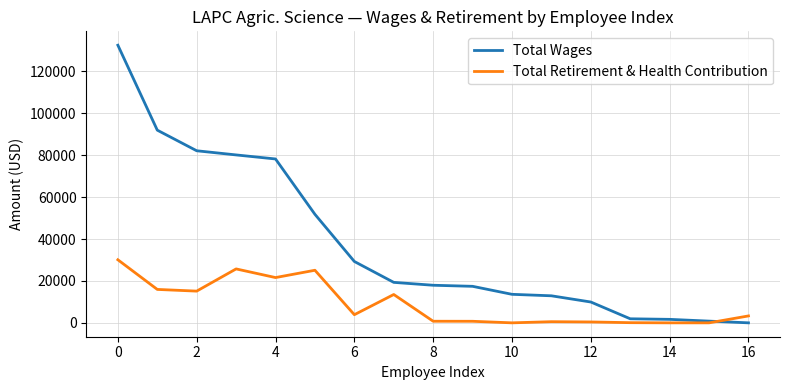

What is the maximum value shown in the chart?

132497